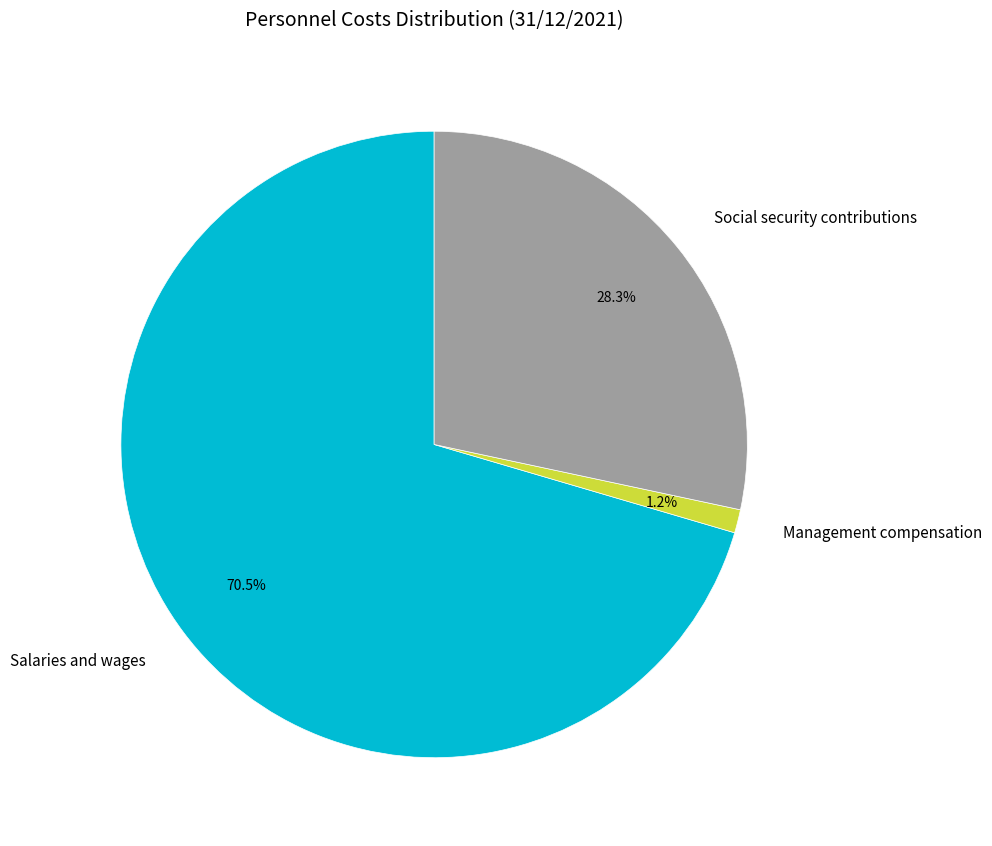

What is the ratio of the value at Salaries and wages to the value at Social security contributions?

2.5